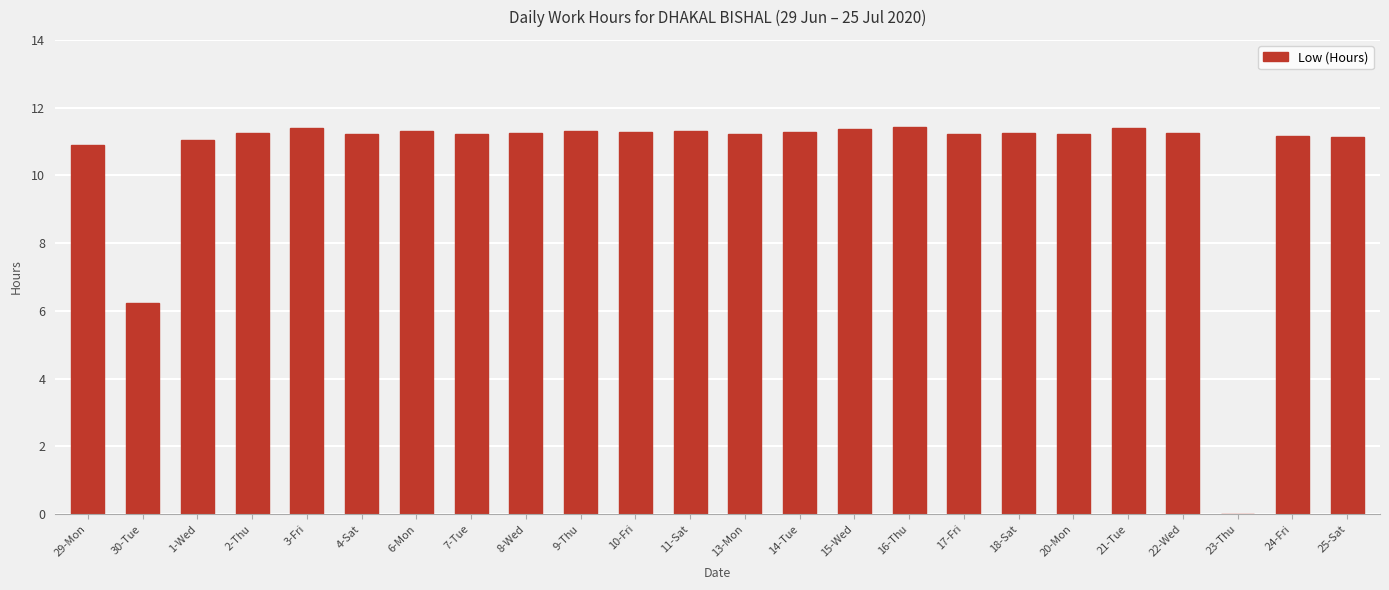

Count the number of data series in this chart.

1